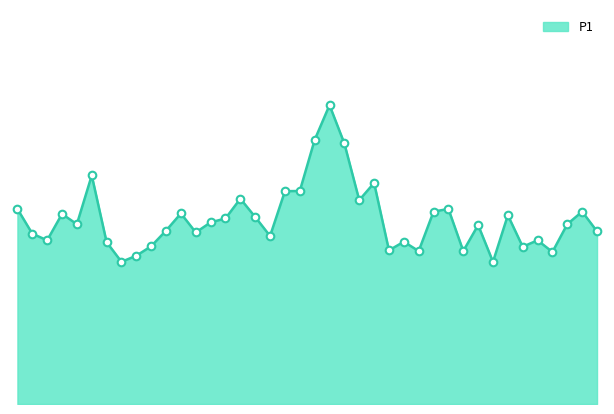

Is this an area chart (filled region under the line)?

Yes